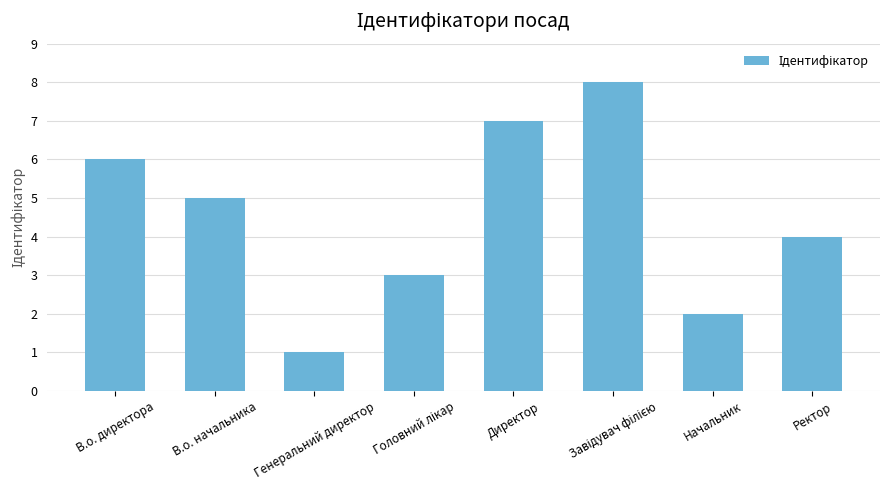

What is the change in value from В.о. начальника to Начальник?

-3